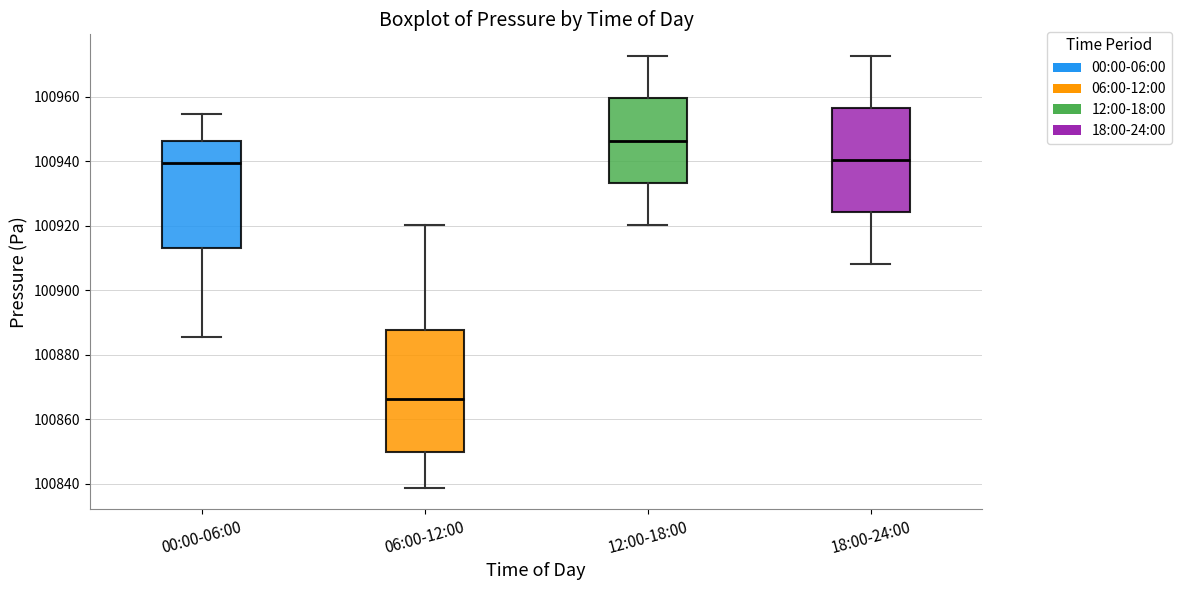

Where does the upper whisker of the box for 12:00-18:00 end on the y-axis? The values are not printed on the chart, so give them approximately, as read against the axis.

100972